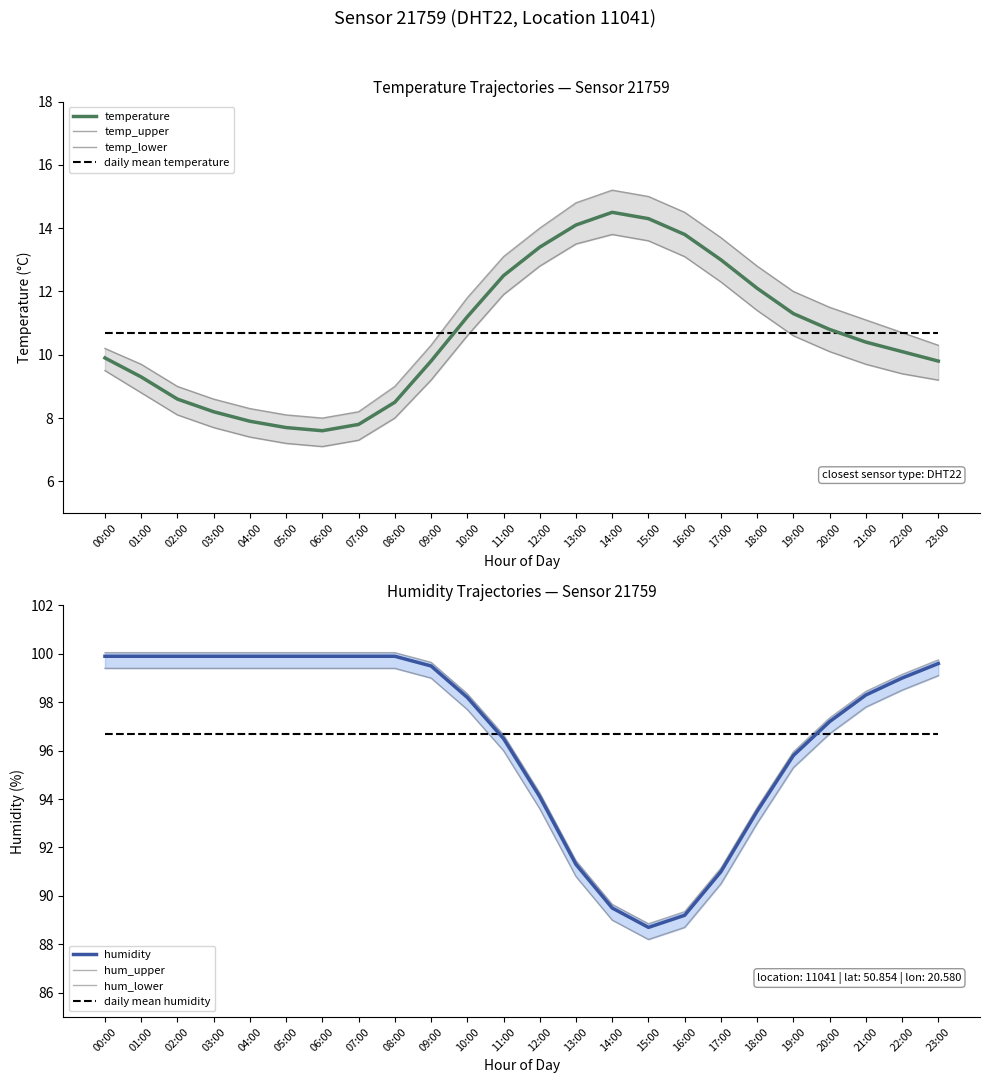

Does the chart have visible grid lines?

No